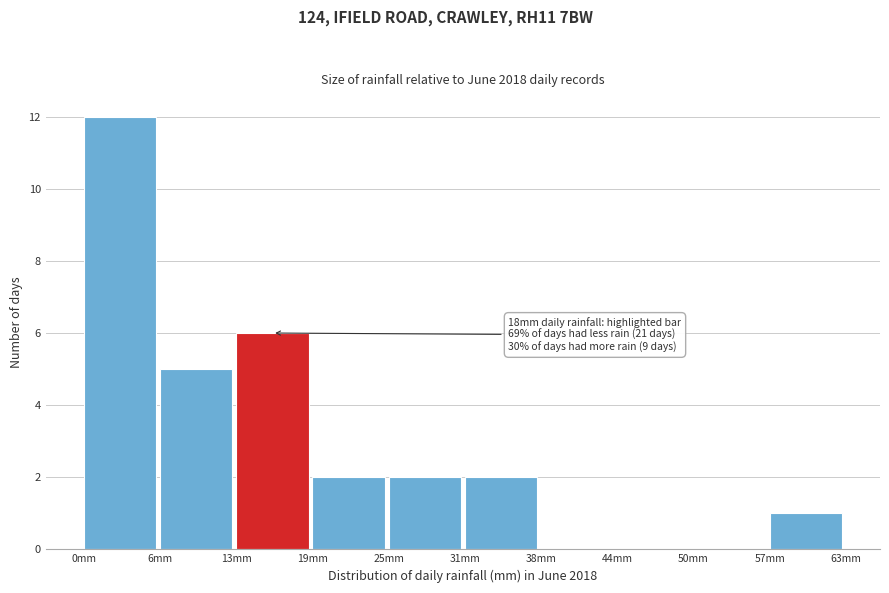

Over which range of the x-axis is the bar tallest?

0 to 6